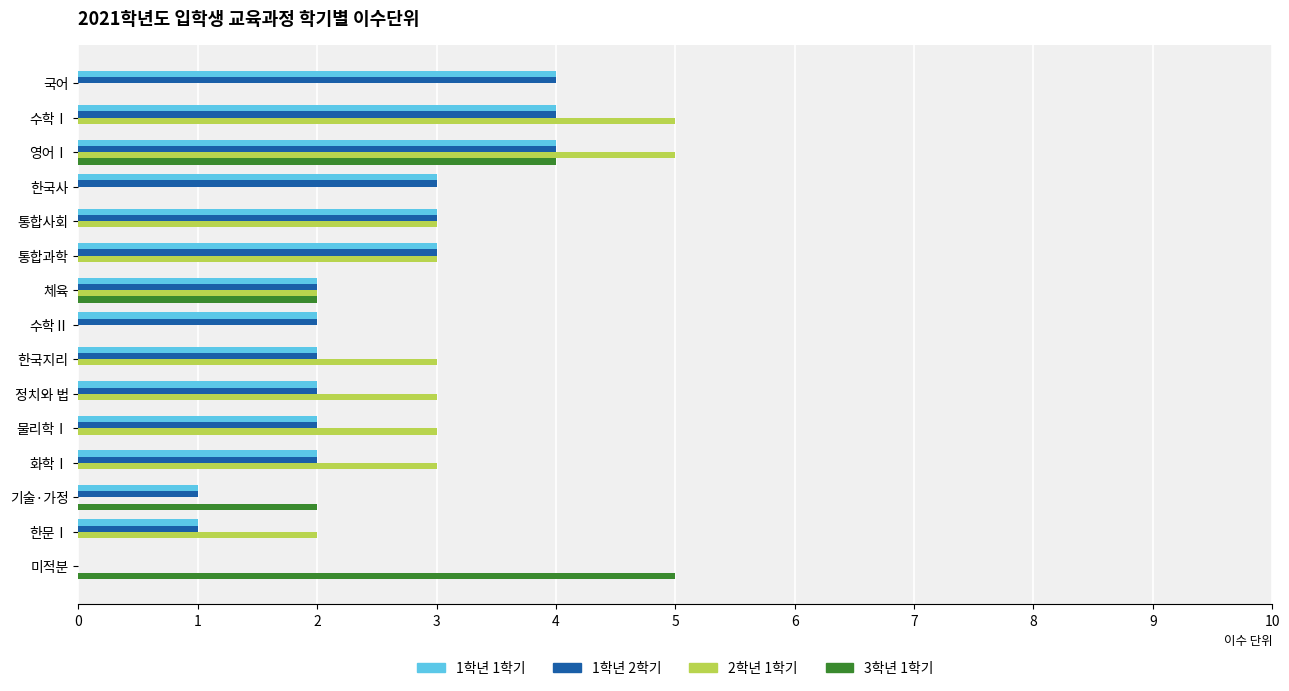

At which category is the sum across all series the highest?

영어Ⅰ